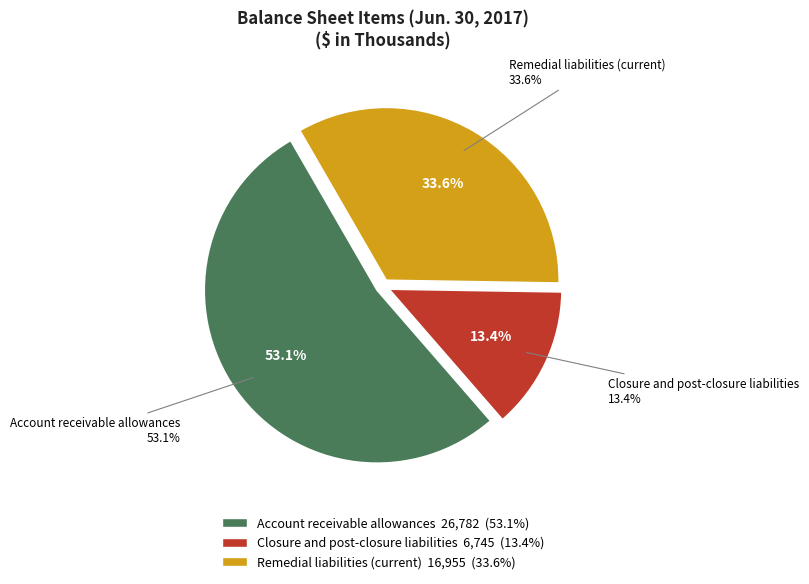

To the nearest percent, what is the combined percentage of Account receivable allowances and Remedial liabilities (current)?

87%